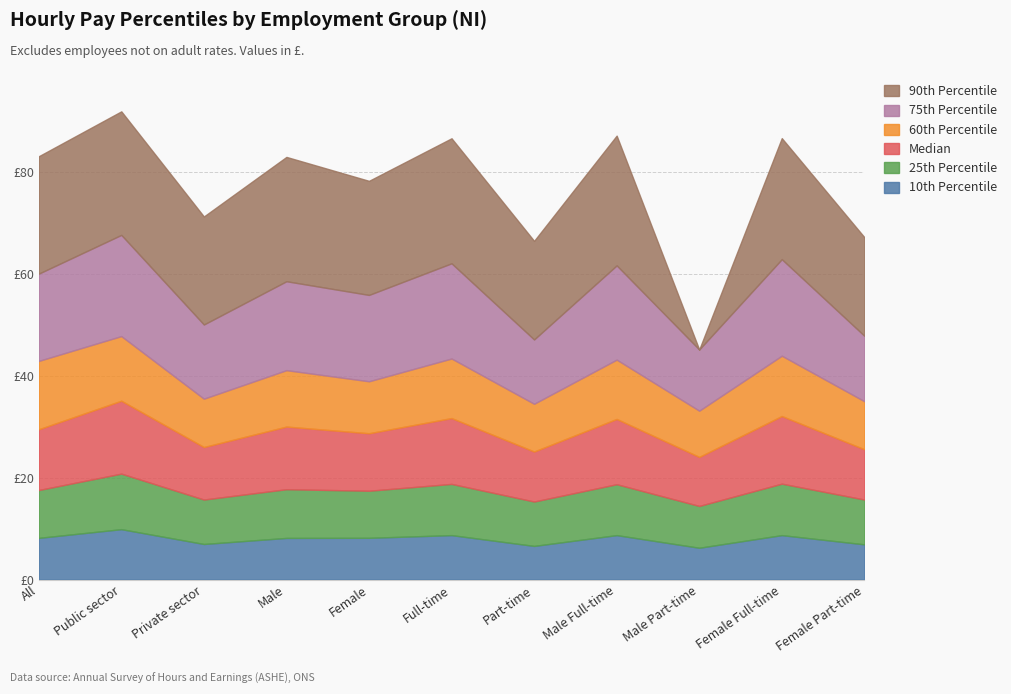

How many interior local peaks does the 90th Percentile series have?

5